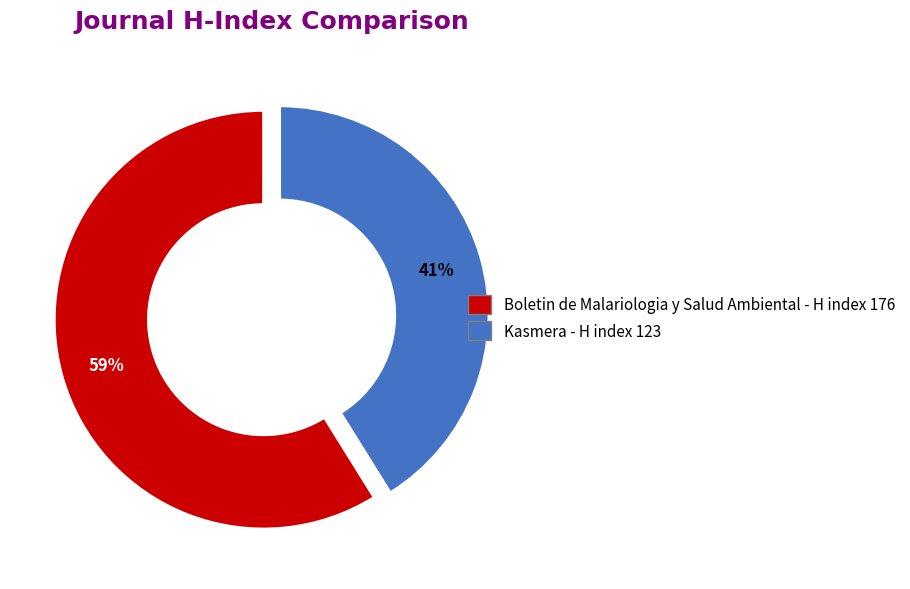

Is the sum of Boletin de Malariologia y Salud Ambiental and Kasmera greater than half?

Yes